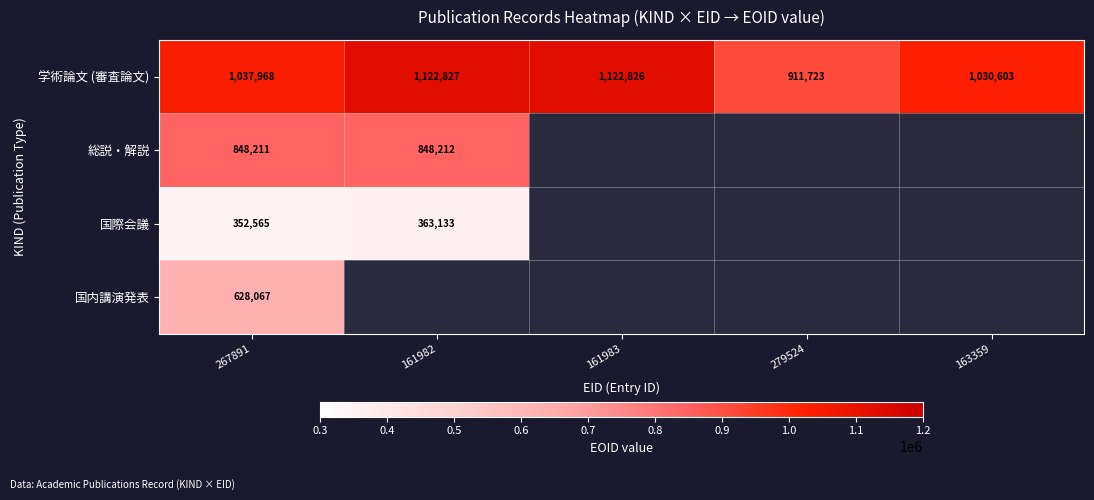

List the labels in order of 学術論文 (審査論文) value, smallest first.

279524, 163359, 267891, 161983, 161982